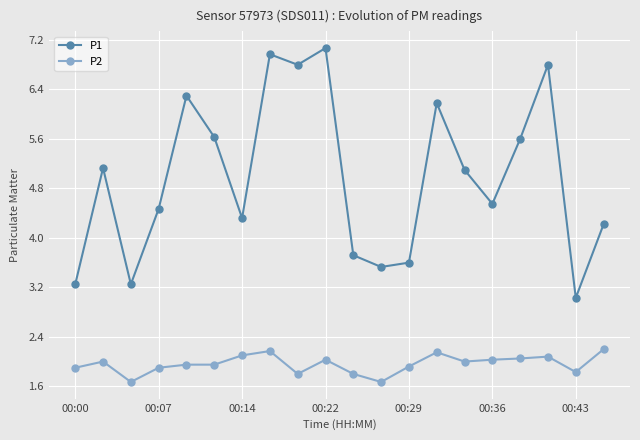

True or false: P2 has more than 0 interior local peaks.

True